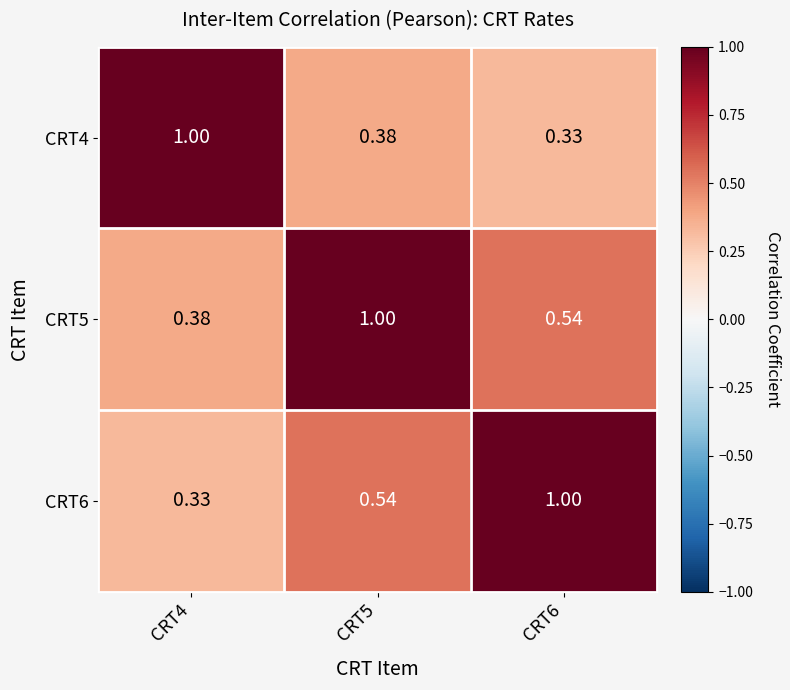

Rank the series at CRT6 from lowest to highest value.

CRT4, CRT5, CRT6